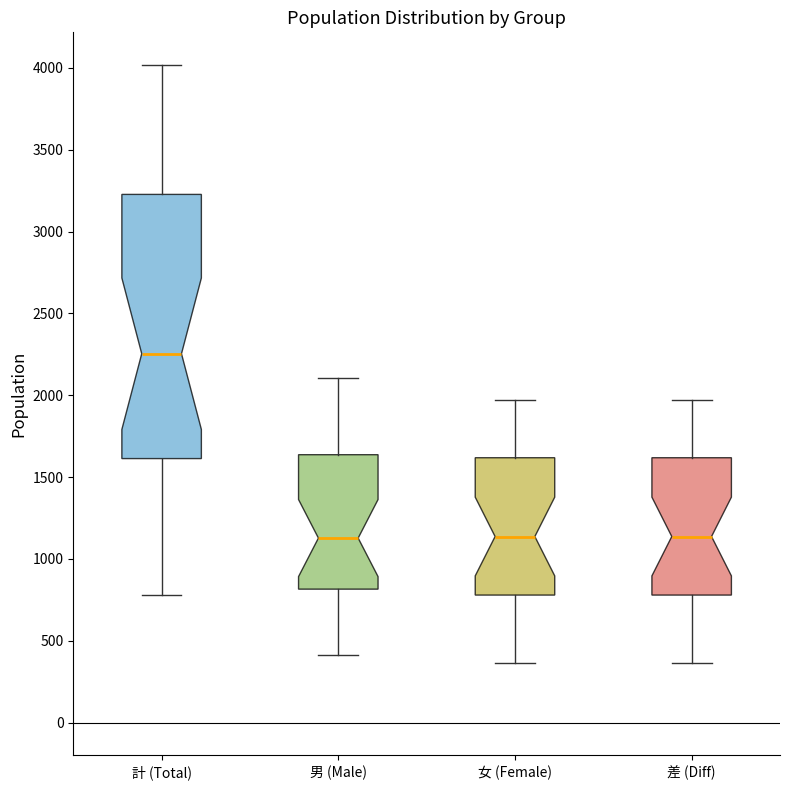

Reading left to right, read every box against the y-axis: the position of its median line, the range the box covers, and the ends of its whiskers. The values are not printed on the chart, so give them approximately, as read against the axis.

計 (Total): median 2250, box 1600 to 3250, whiskers 800 to 4000
男 (Male): median 1150, box 800 to 1650, whiskers 400 to 2100
女 (Female): median 1150, box 800 to 1600, whiskers 350 to 1950
差 (Diff): median 1150, box 800 to 1600, whiskers 350 to 1950